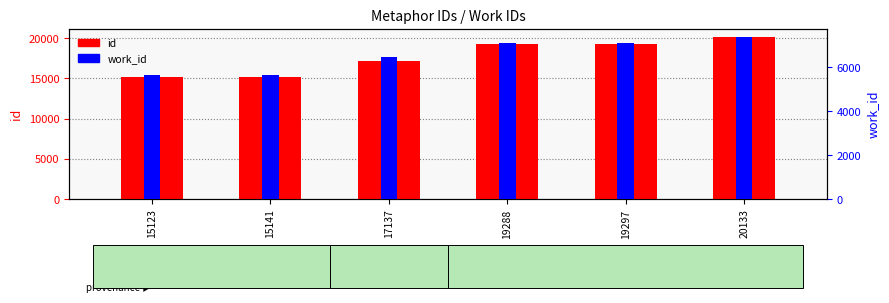

What is the sum of the work_id values at 20133 and 15141?

13051